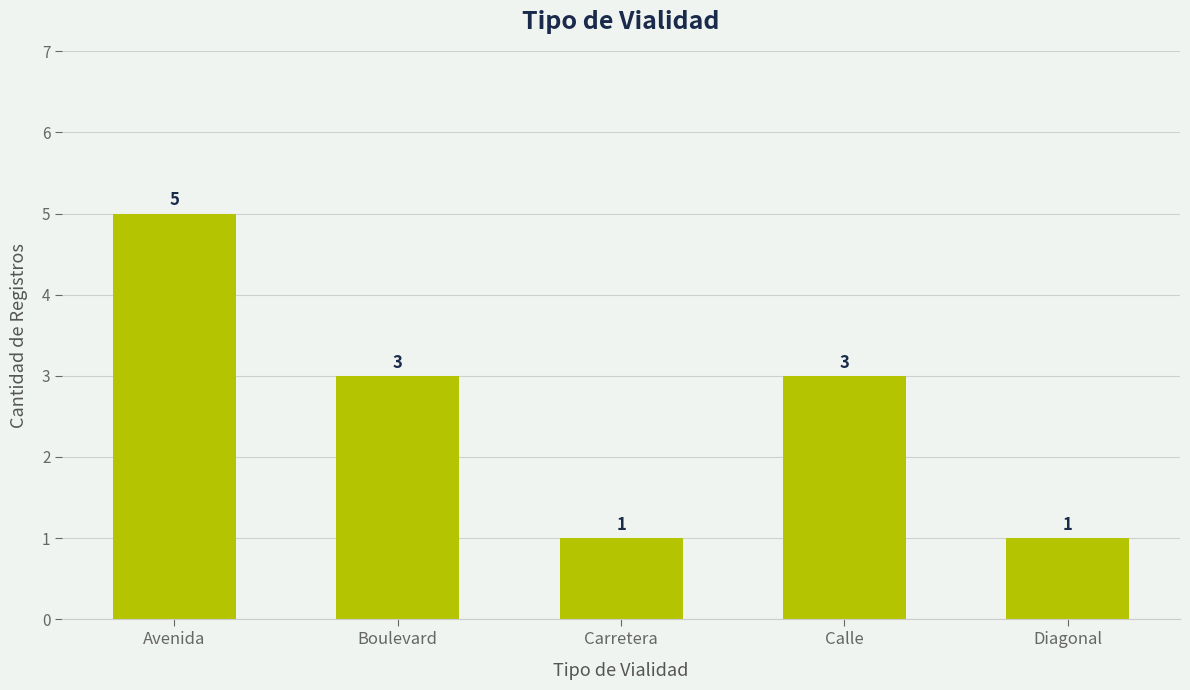

Which category has the highest value across all series?

Avenida